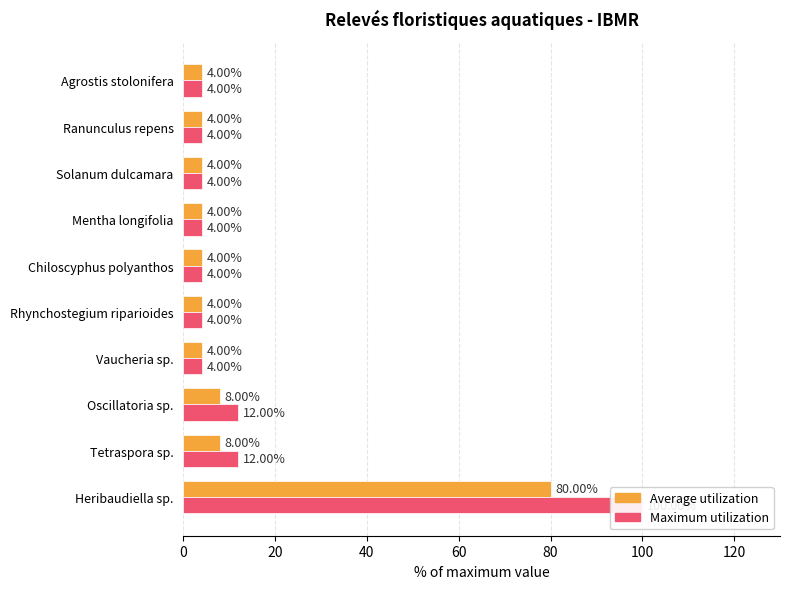

List the series in order of their peak value, highest first.

Maximum utilization, Average utilization